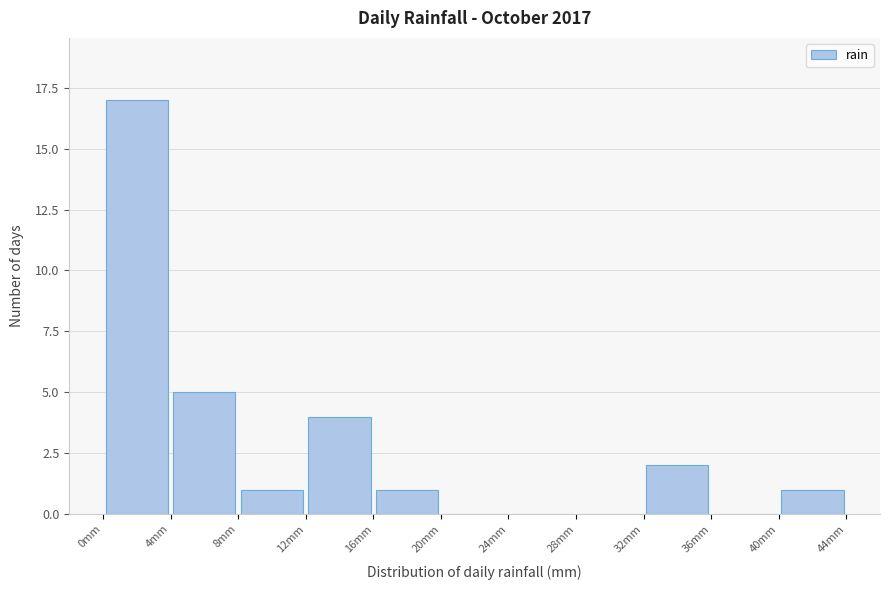

Reading left to right, list every bar in this chart as the range it spans on the x-axis followed by its height. The values are not printed on the chart, so give them approximately, as read against the axis.

0 to 4: 17
4 to 8: 5
8 to 12: 1
12 to 16: 4
16 to 20: 1
20 to 24: 0
24 to 28: 0
28 to 32: 0
32 to 36: 2
36 to 40: 0
40 to 44: 1